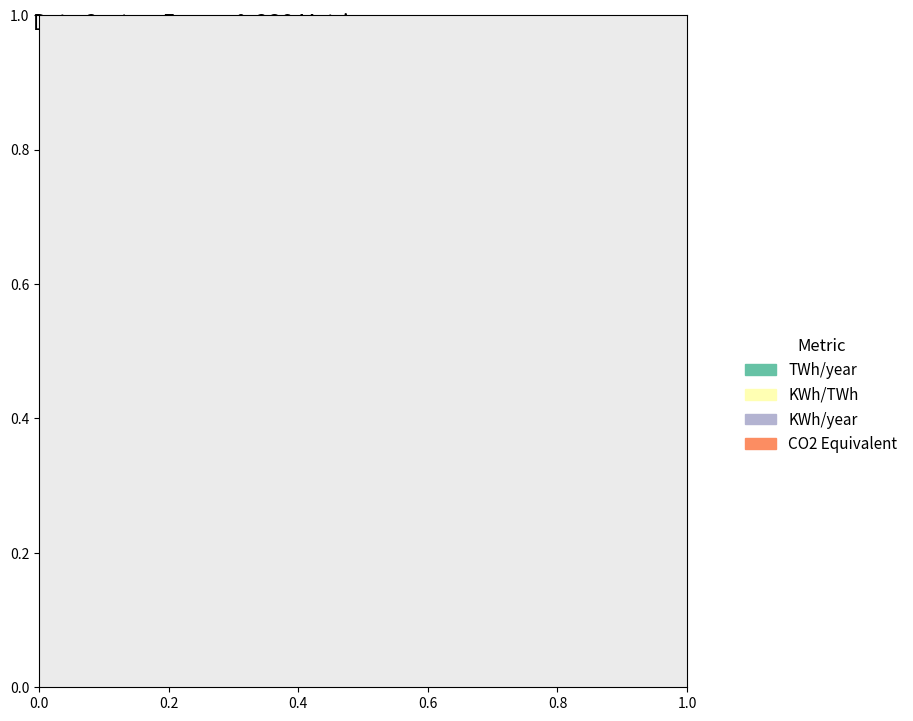

The TWh/year slice represents 10% of the pie. True or false?

False